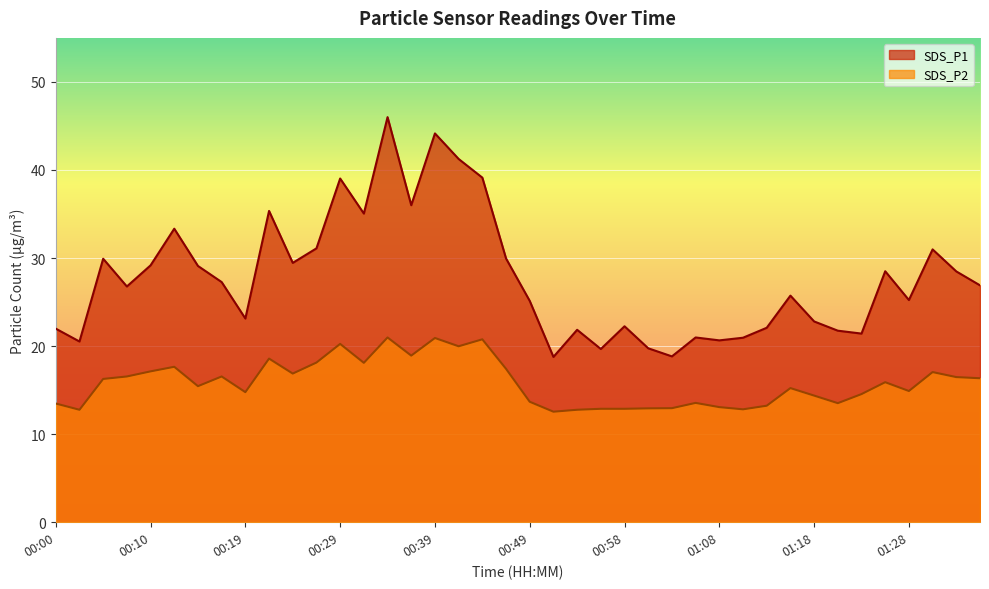

True or false: SDS_P2 and SDS_P1 cross at least once.

False